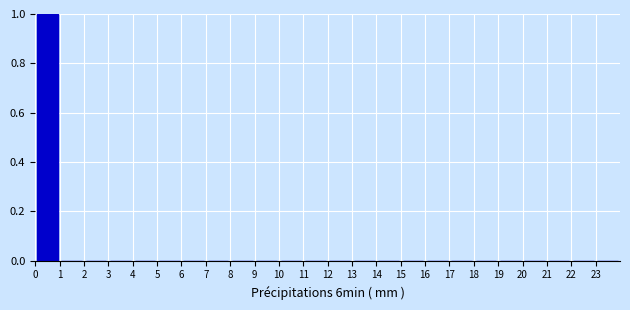

Which range on the x-axis has the tallest bar?

0 to 1